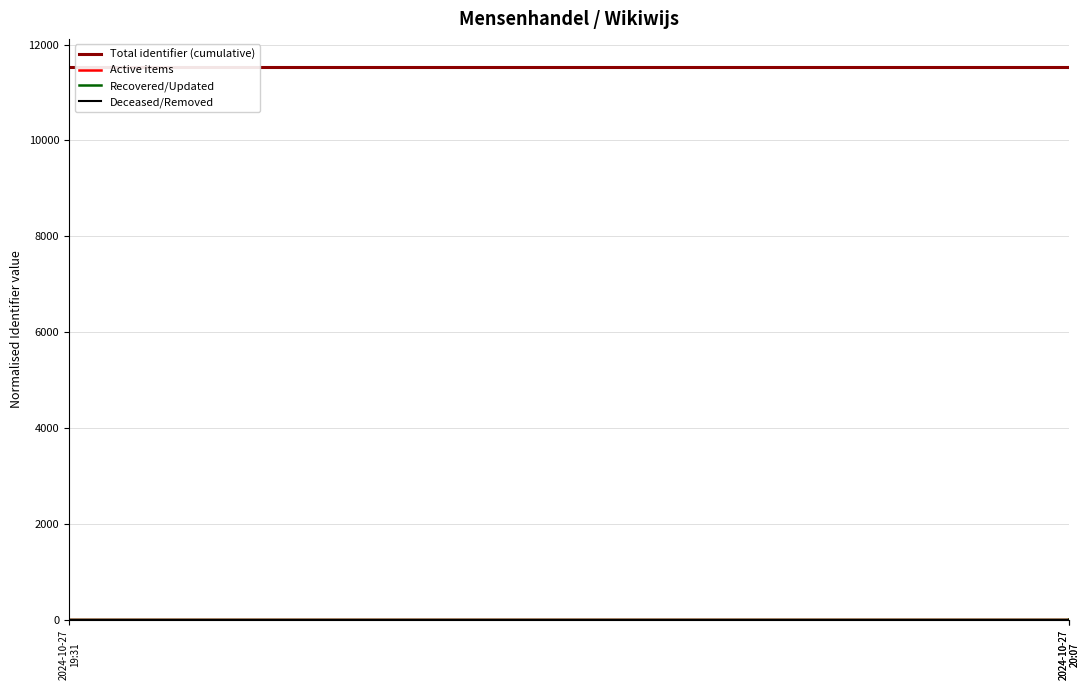

At how many categories does at least one series exceed 10253?

7